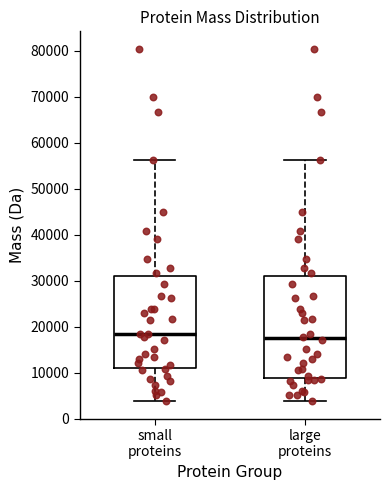

Where does the median line of the box for large proteins sit on the y-axis? The values are not printed on the chart, so give them approximately, as read against the axis.

17000